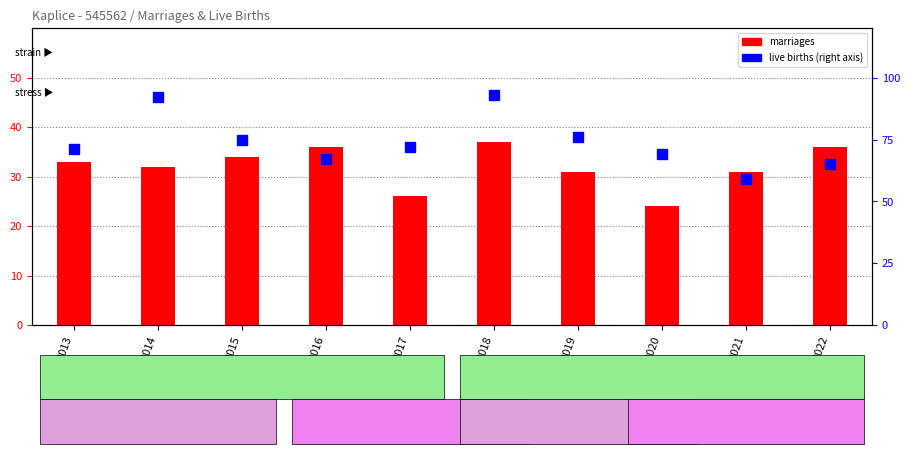

List the labels in order of marriages value, smallest first.

2020, 2017, 2019, 2021, 2014, 2013, 2015, 2016, 2022, 2018